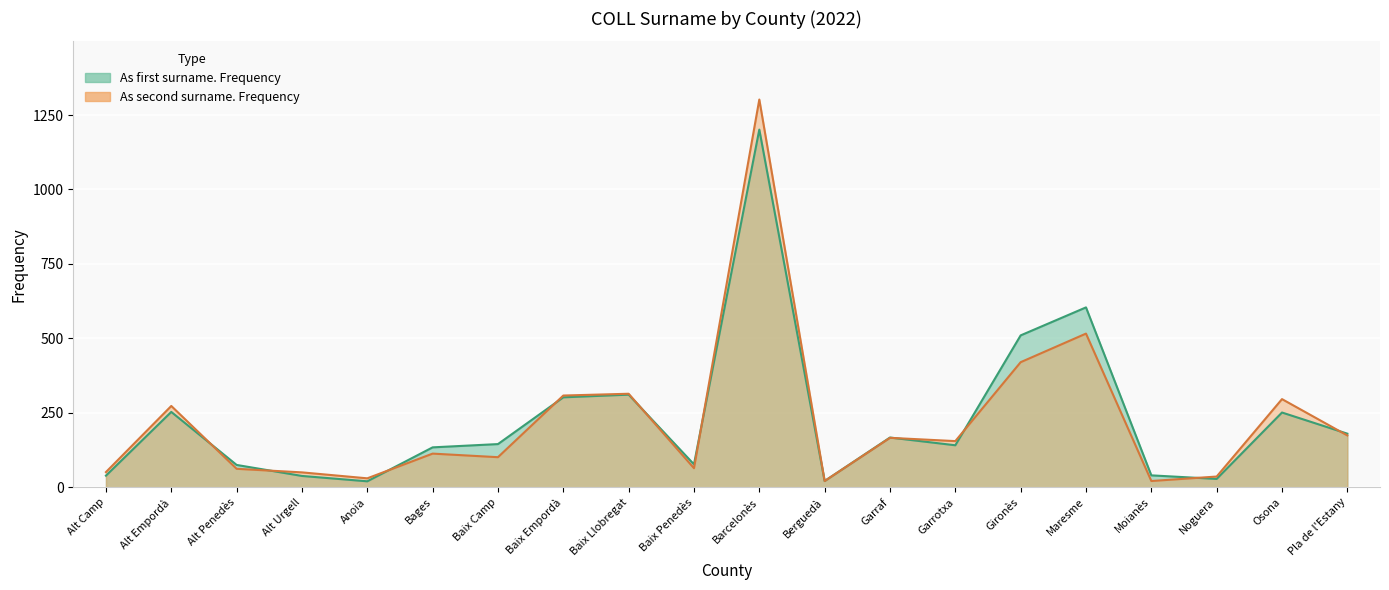

What is the difference between the highest and lowest values at Bages?

21